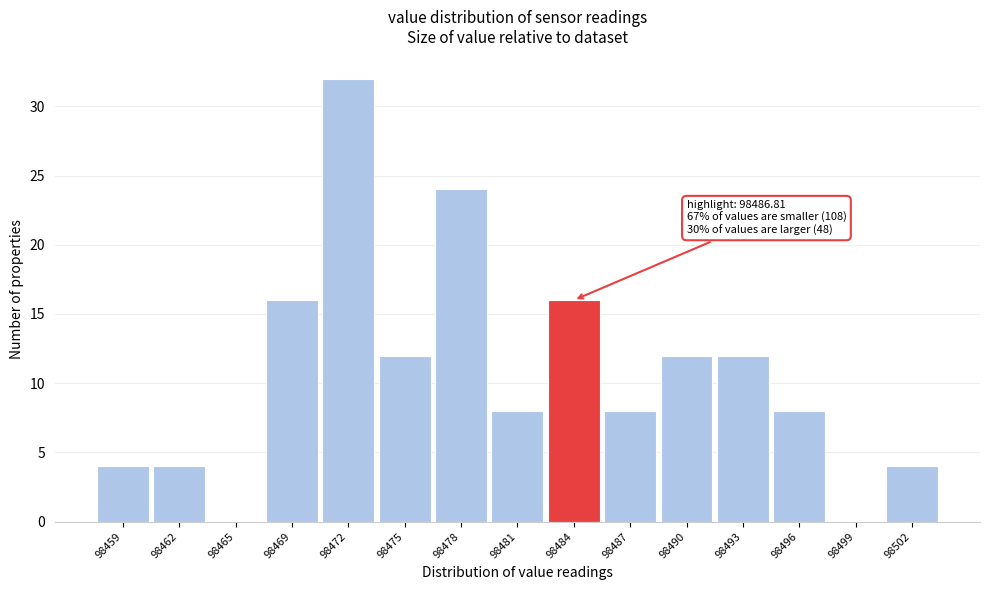

Reading right to left, extract all data points from this chart.

98502=4	98499=0	98496=8	98493=12	98490=12	98487=8	98484=16	98481=8	98478=24	98475=12	98472=32	98469=16	98465=0	98462=4	98459=4